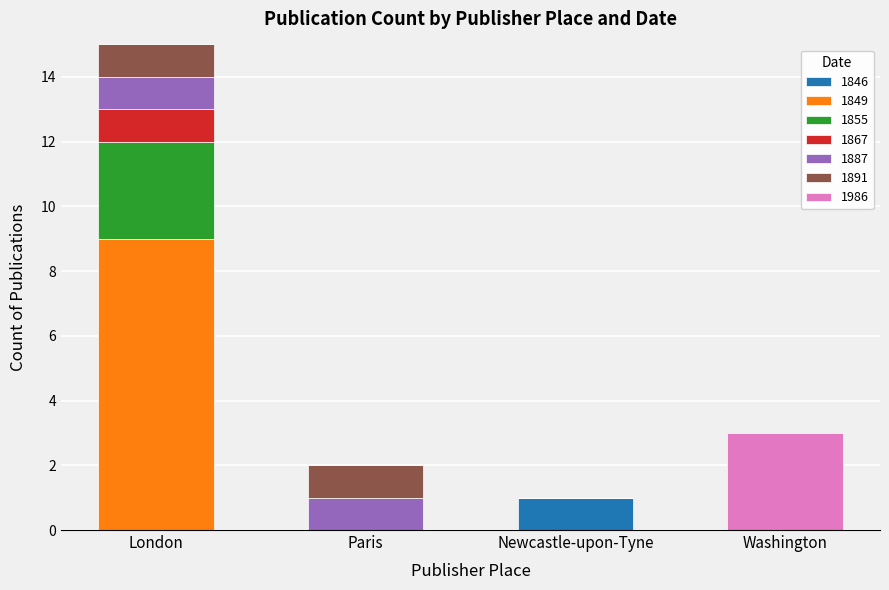

True or false: 1846 has a value of 2 at Newcastle-upon-Tyne.

False